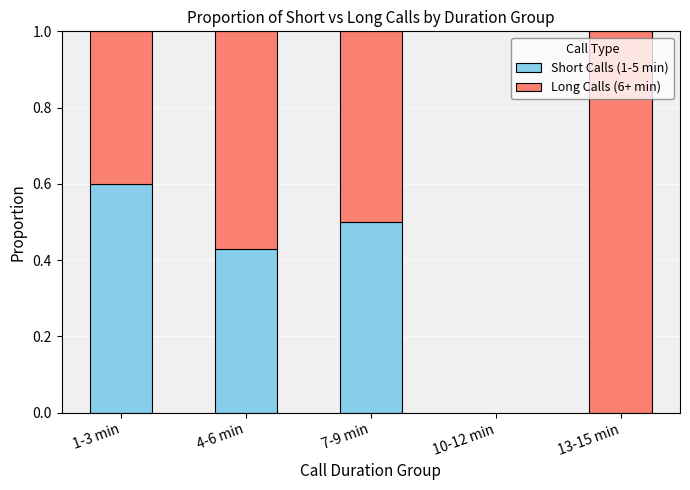

What is the total value across all series at 4-6 min?

1.0